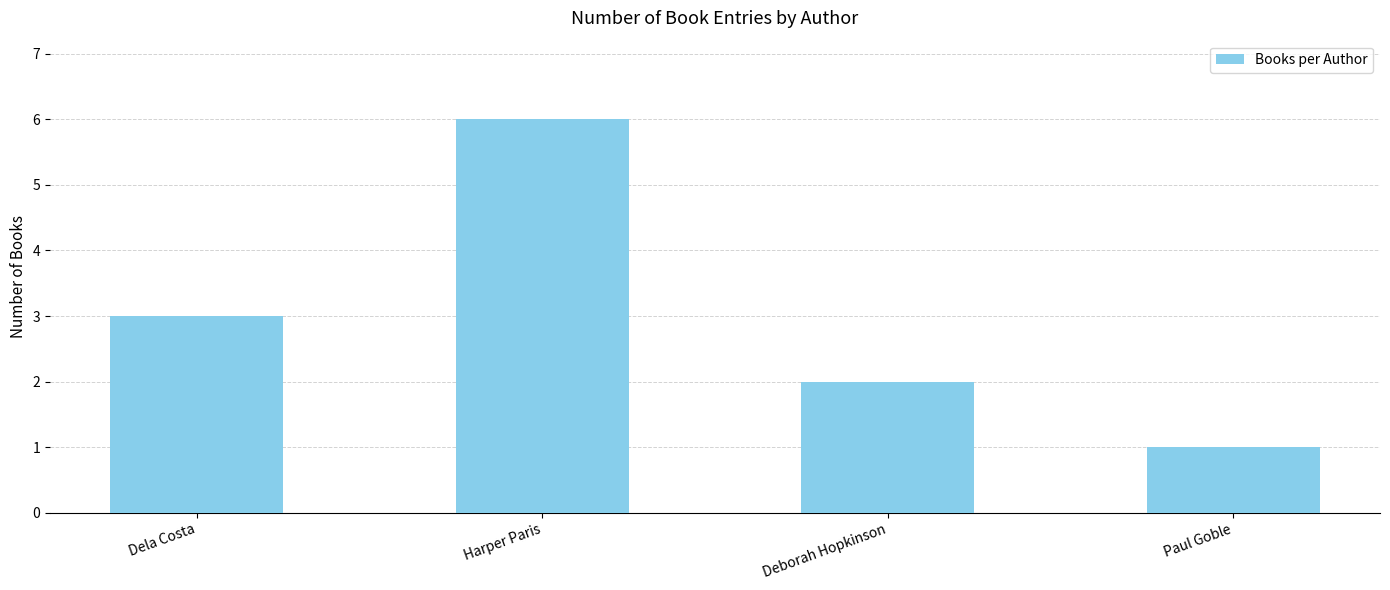

What is the label of the 1st bar from the left?

Dela Costa